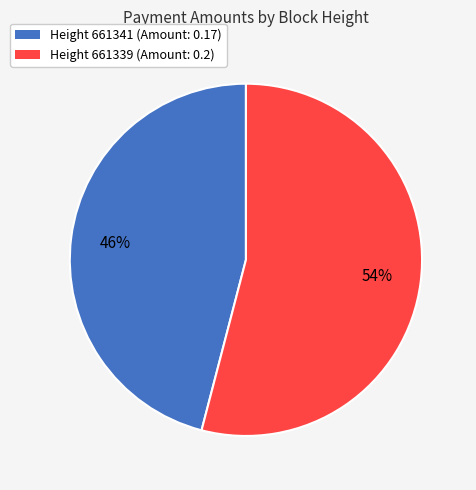

To the nearest percent, what is the difference between the largest and smallest slice percentages?

8%